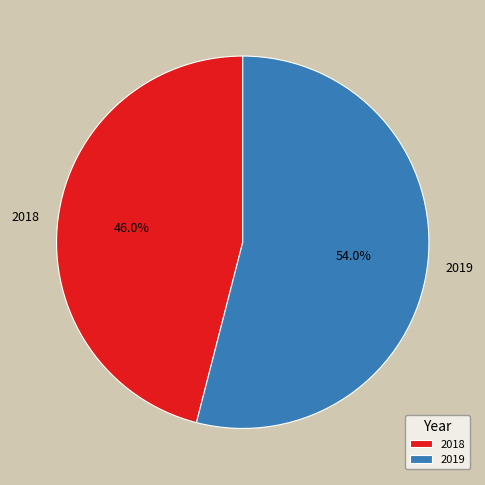

What is the ratio of the value at 2019 to the value at 2018?

1.2